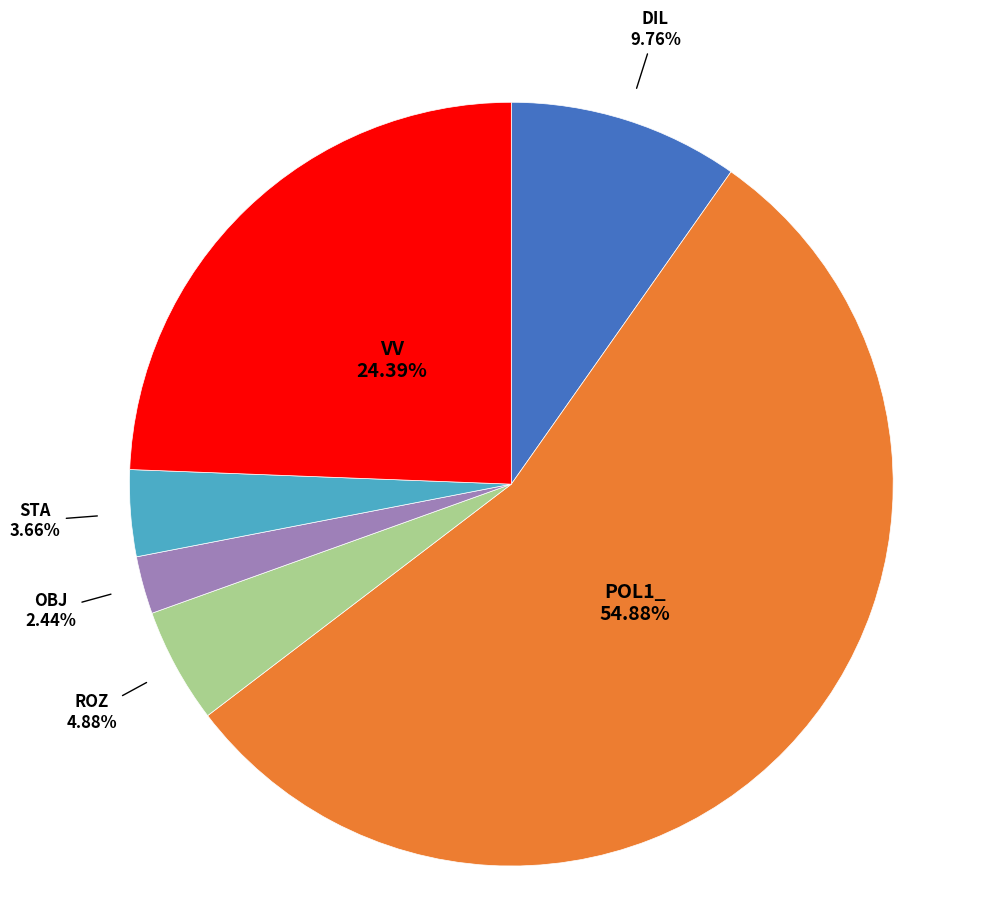

Is there a majority slice in this chart?

Yes